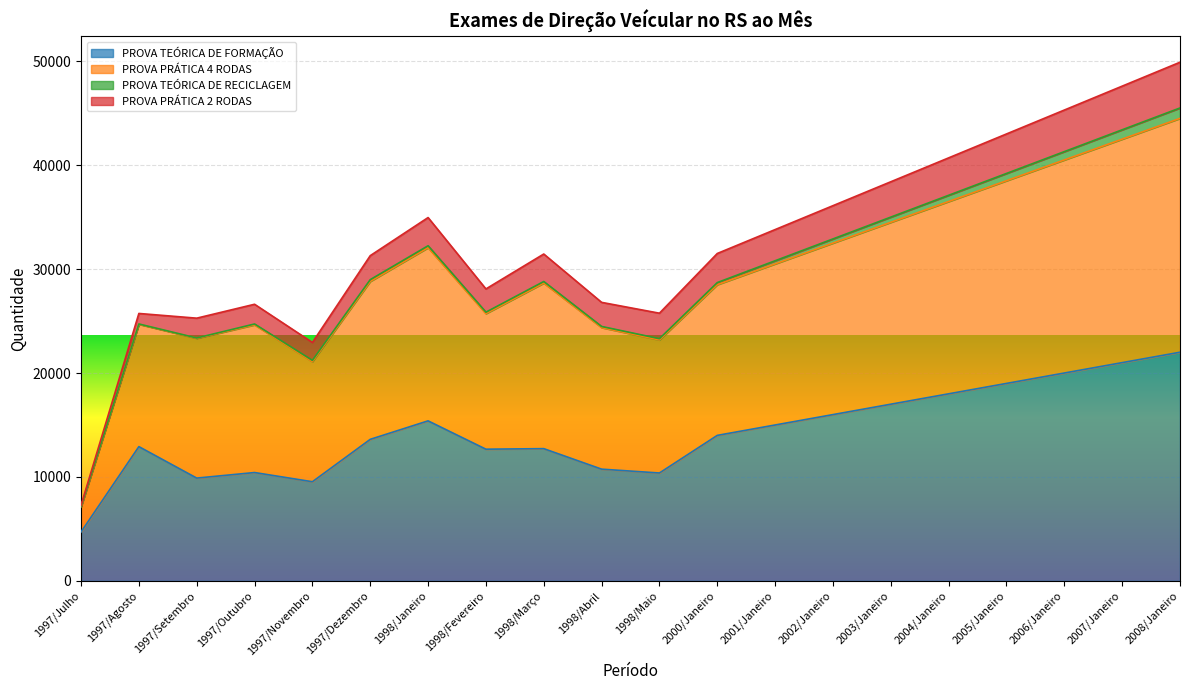

Which series has the widest spread of values?

PROVA PRÁTICA 4 RODAS